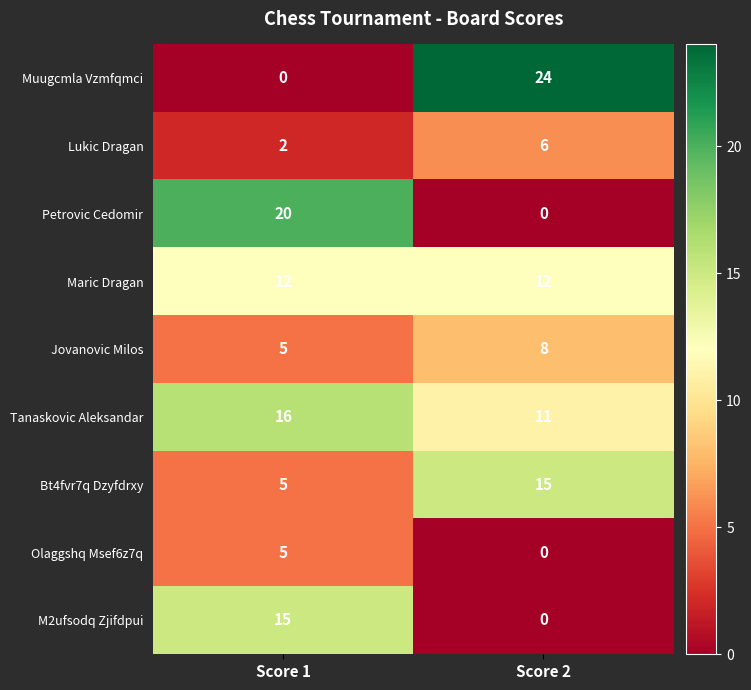

What value does the Jovanovic Milos series have at Score 1?

5